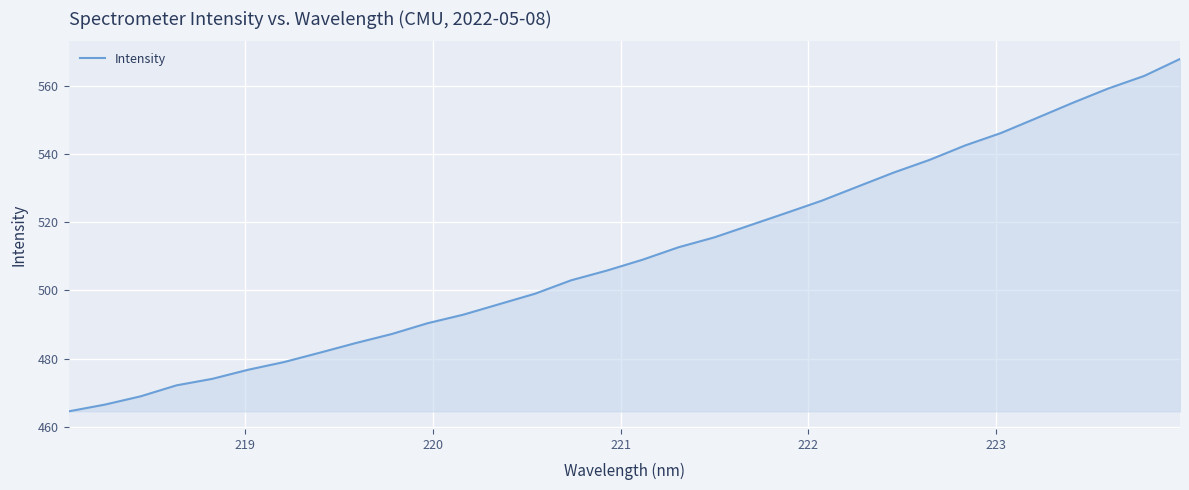

What is the difference between the maximum and minimum values?

103.3